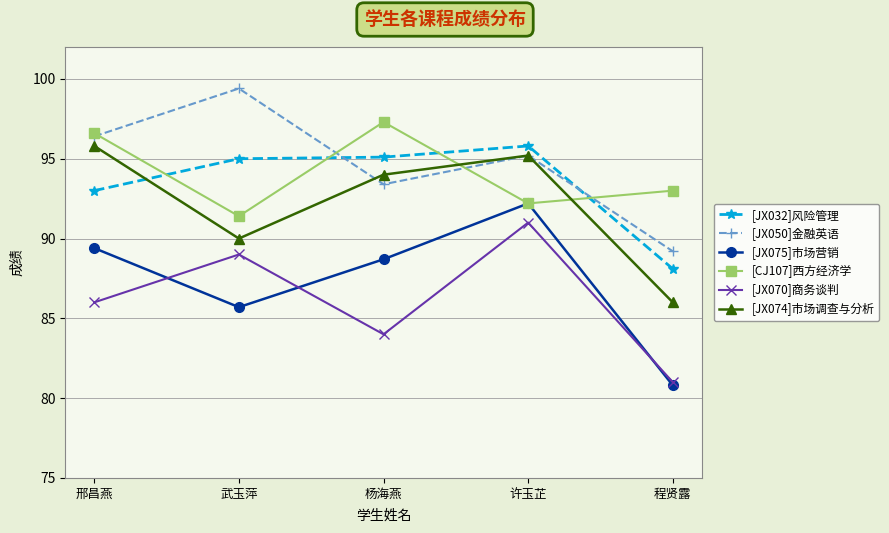

True or false: [CJ107]西方经济学 and [JX070]商务谈判 cross at least once.

False